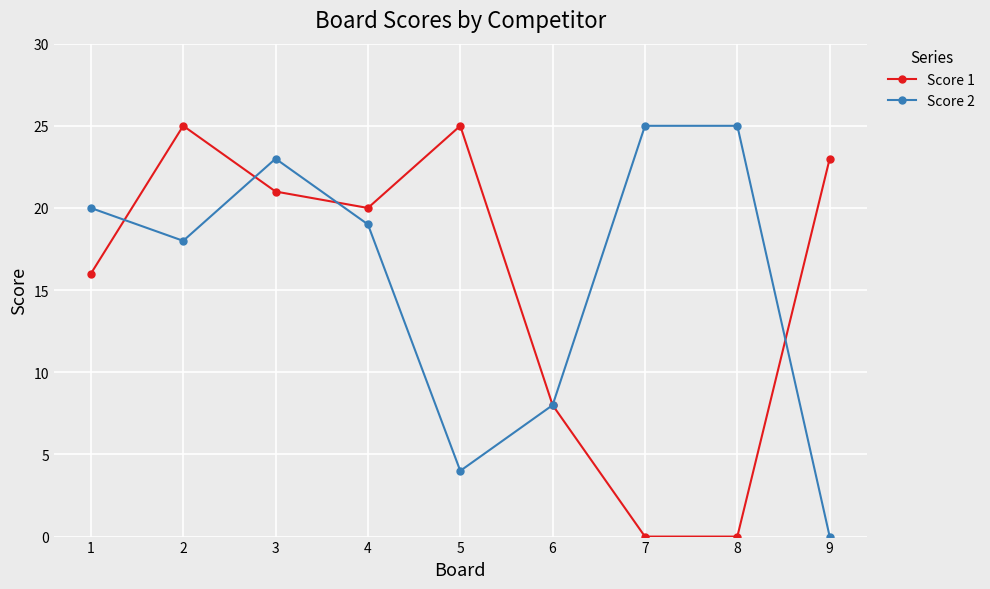

What is the total value across all series at 3?

44